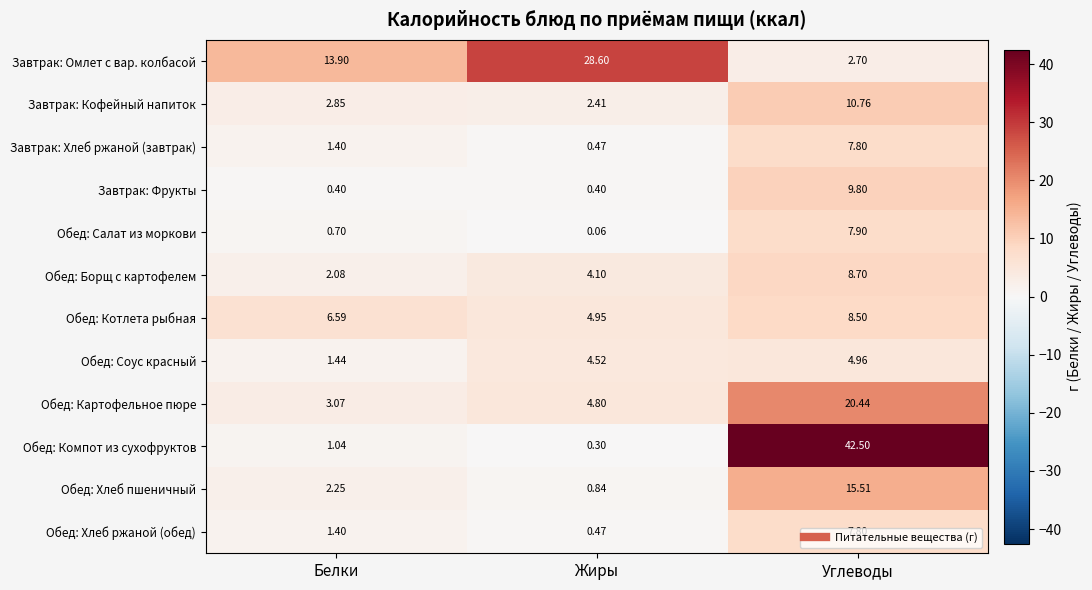

Where is Обед: Хлеб ржаной (обед) nearest to the value 4?

Белки